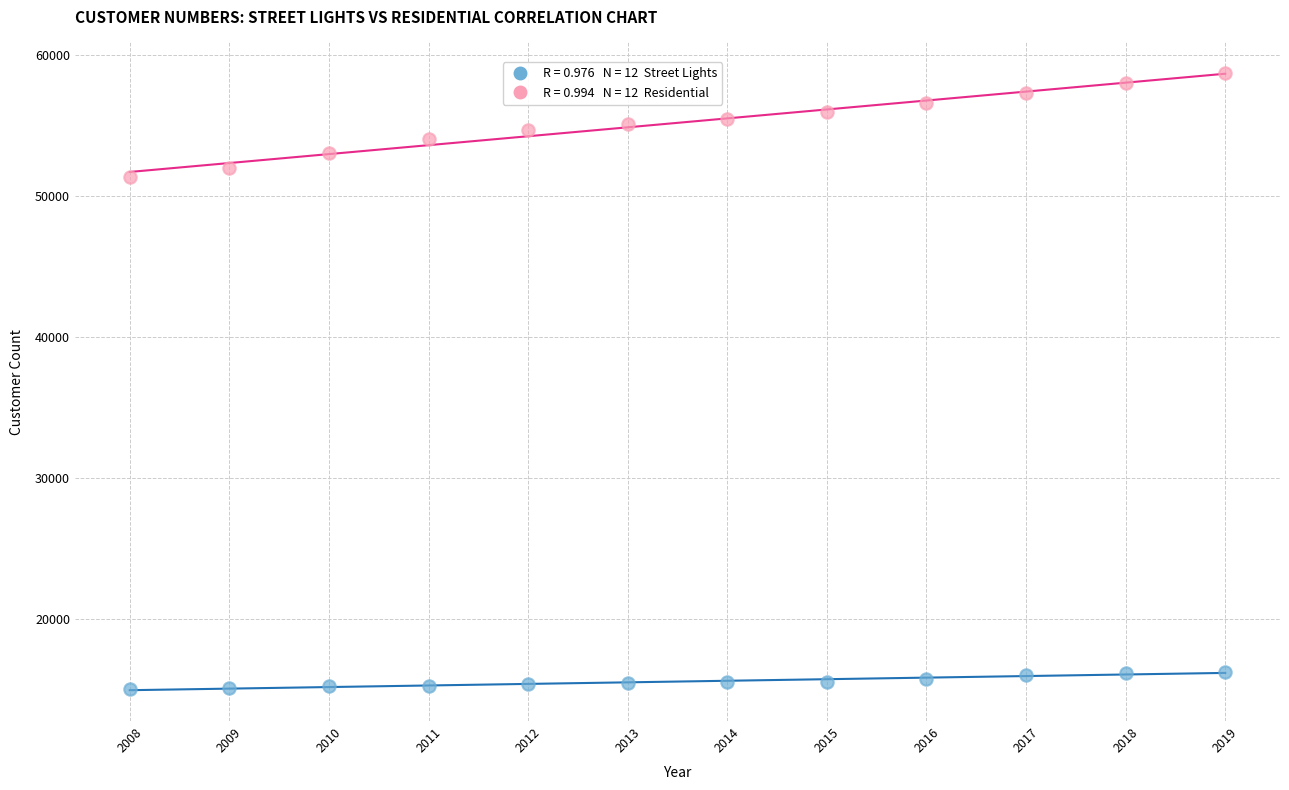

Across all data points, what is the range of Y values (max minus min)?

43671.7